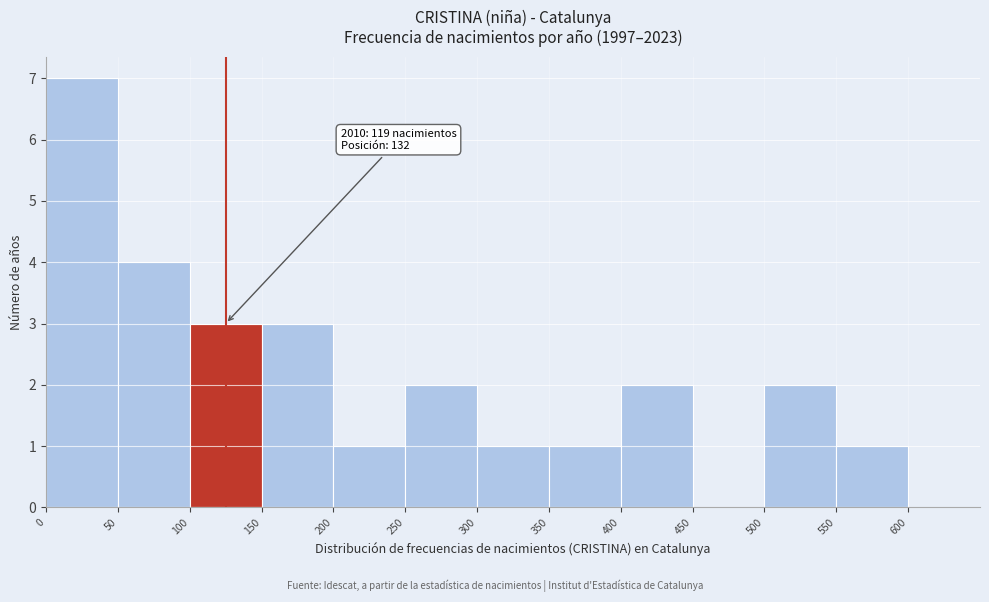

Which range on the x-axis has the tallest bar?

0 to 50